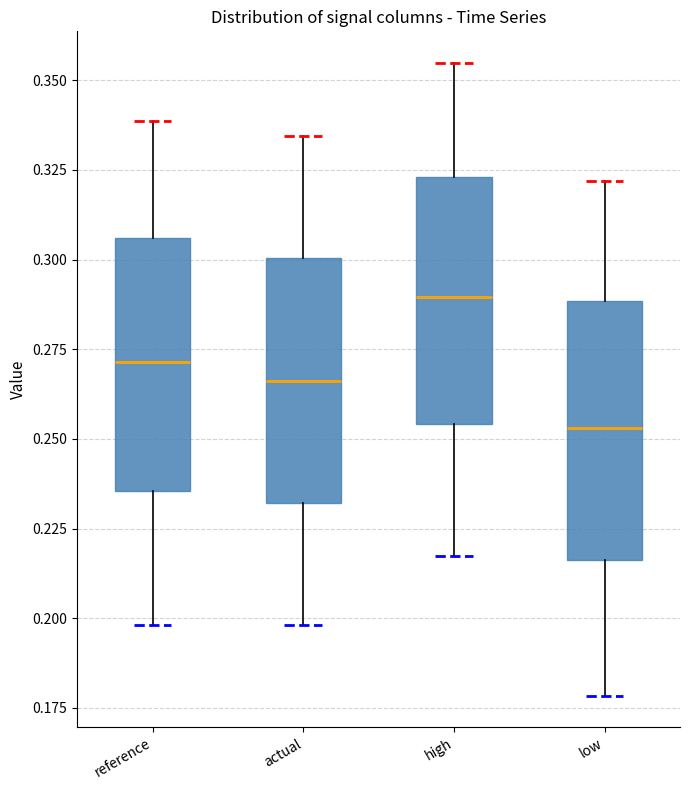

Which box has the highest median line?

high